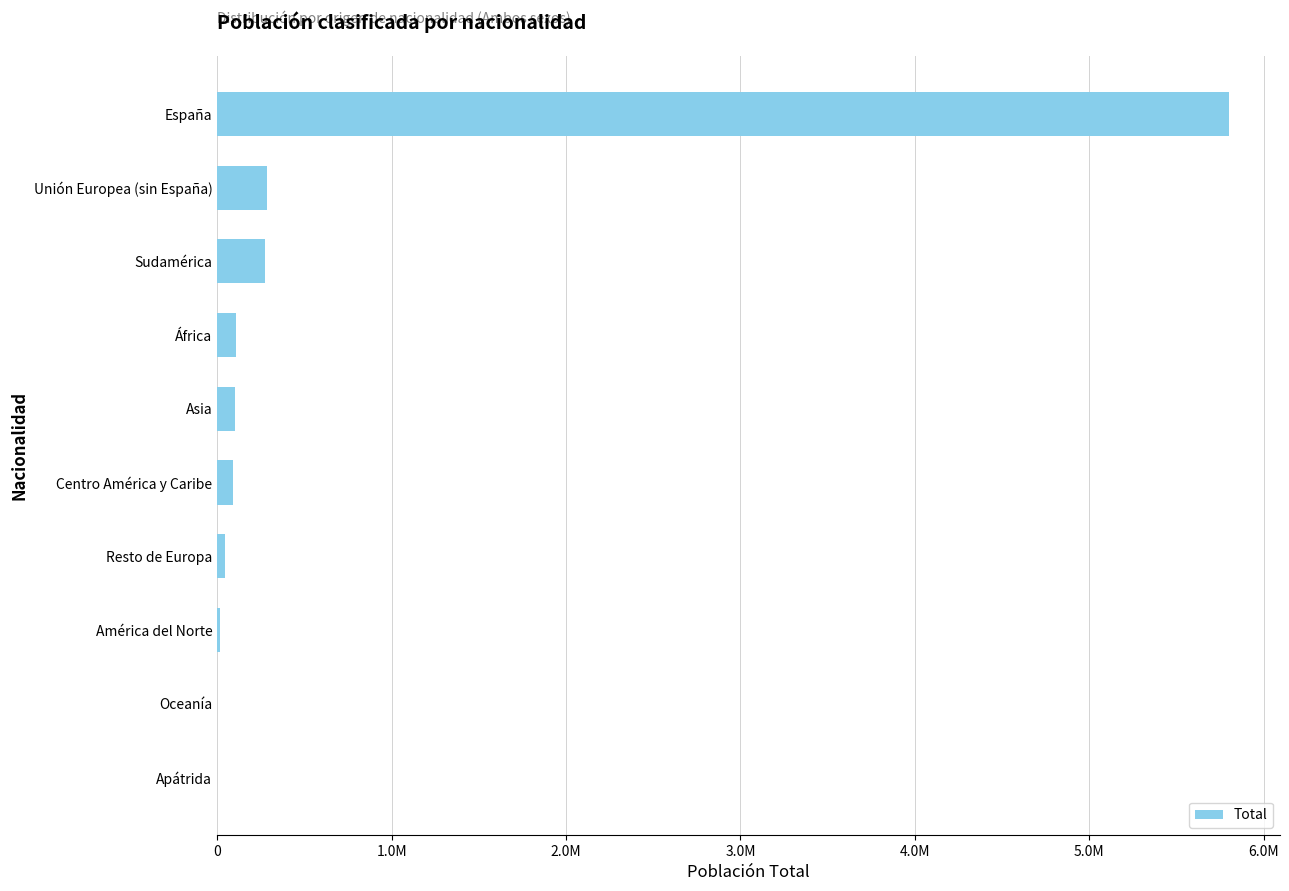

What is the average value?

672664